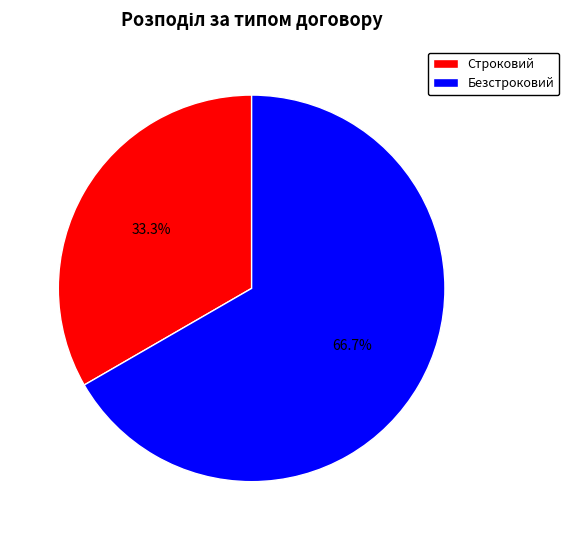

What is the ratio of the value at Безстроковий to the value at Строковий?

2.0